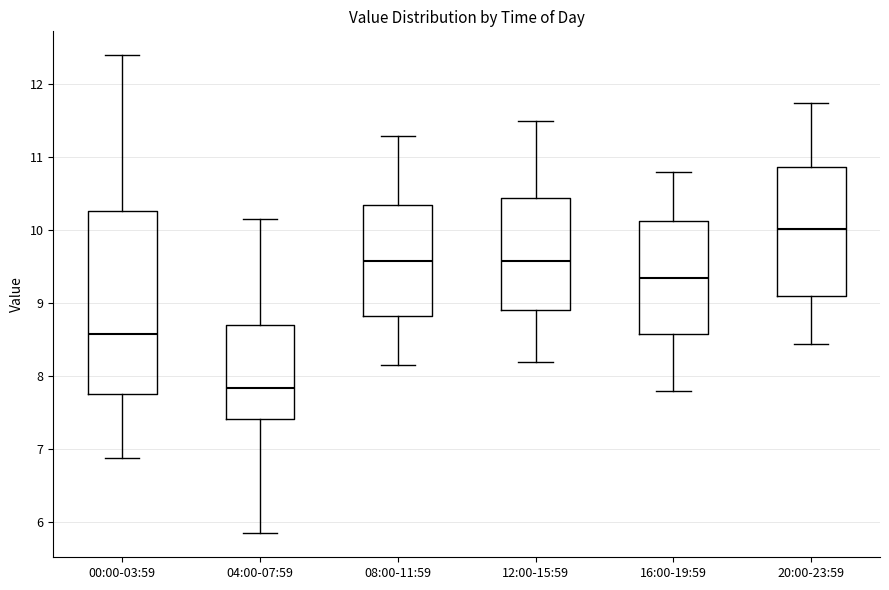

Where does the median line of the box for 20:00-23:59 sit on the y-axis? The values are not printed on the chart, so give them approximately, as read against the axis.

10.0